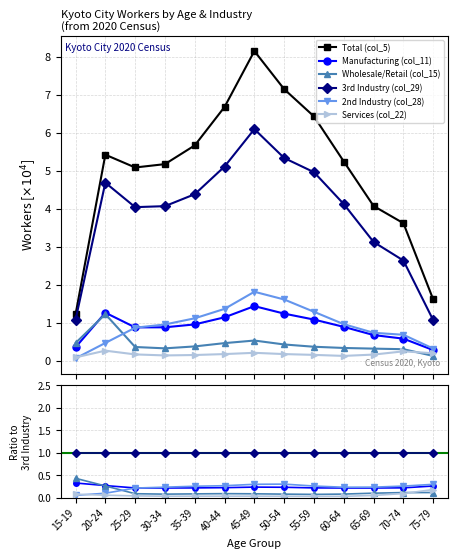

How many Manufacturing (col_11) values are between 0 and 1?

13